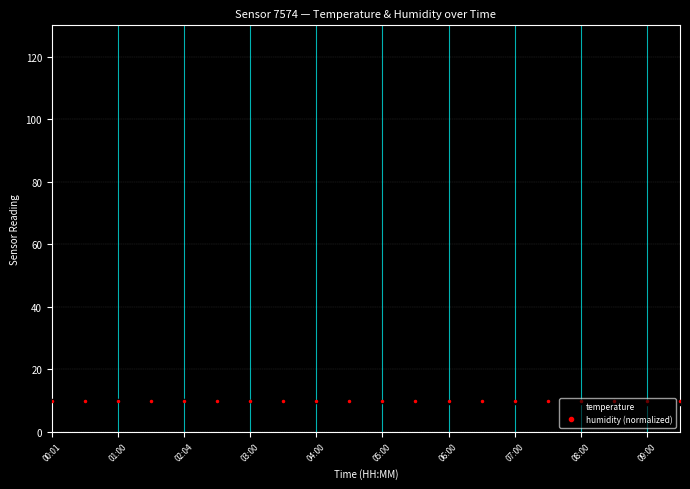

Is this an area chart (filled region under the line)?

No